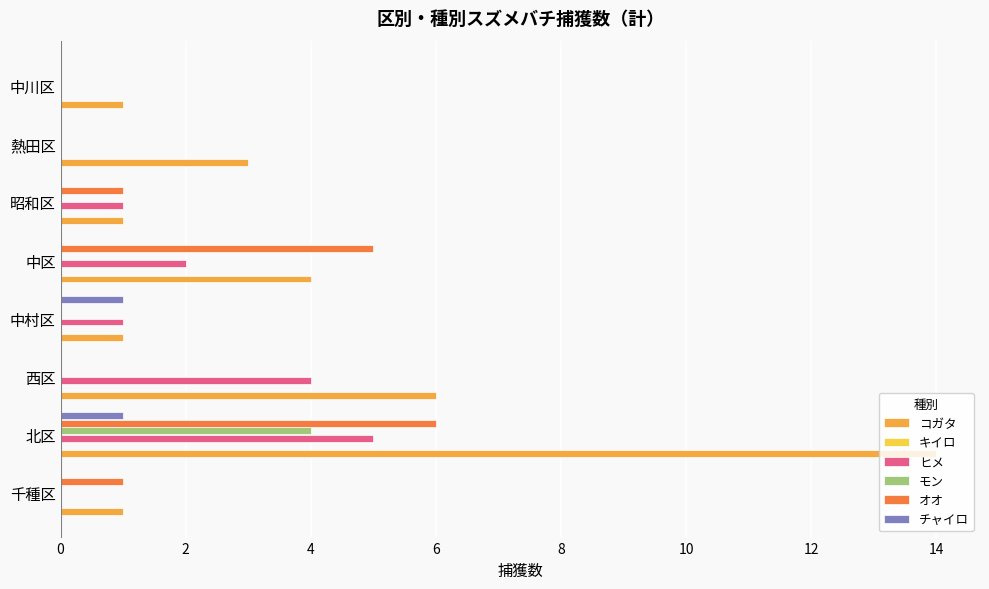

What is the difference between the maximum and minimum values in the モン series?

4.0